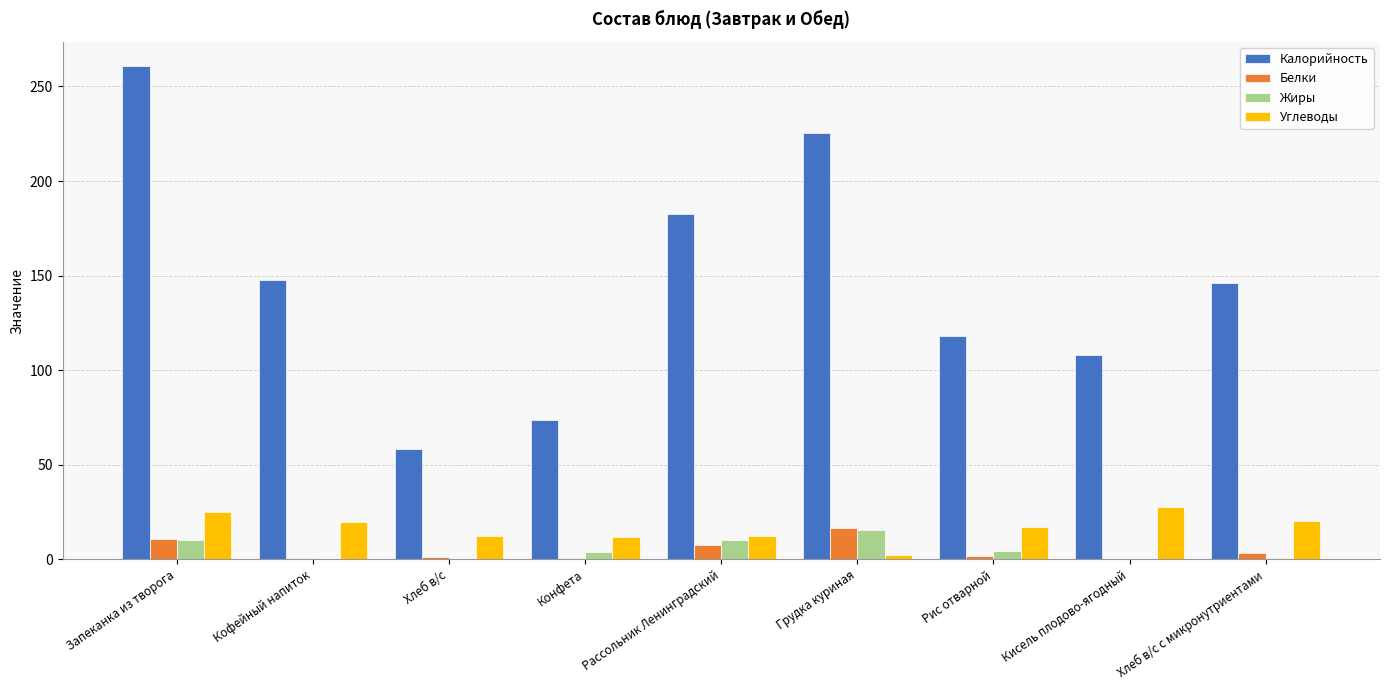

What is the greatest value displayed?

260.5